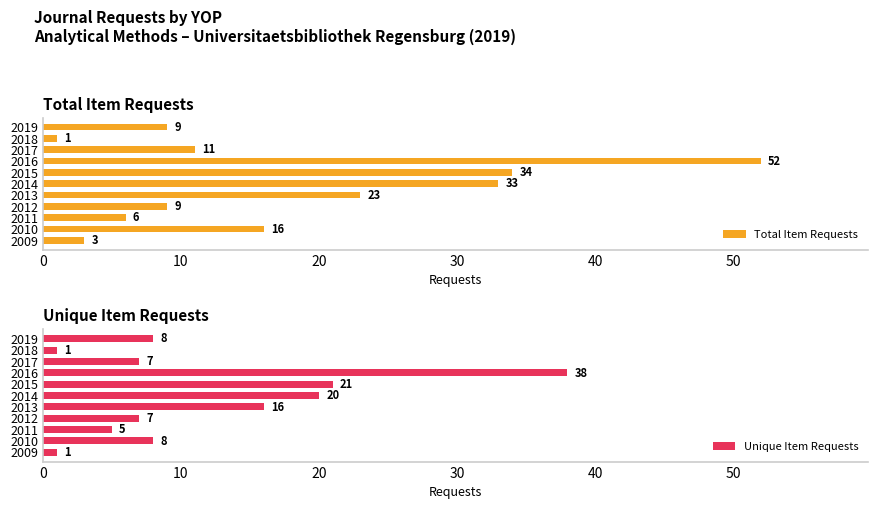

Where is Total Item Requests nearest to the value 26?

2013